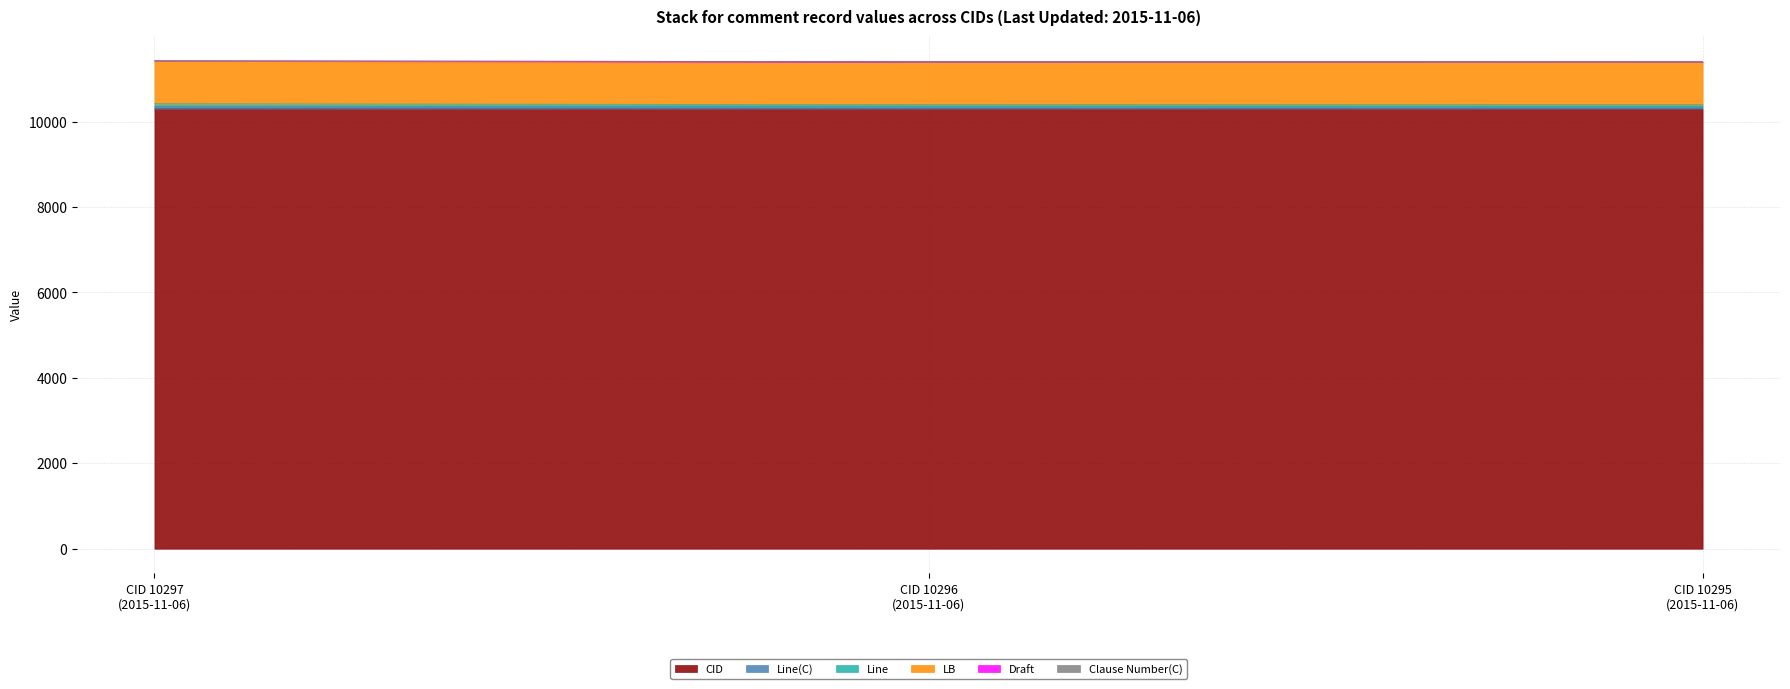

At which category is the sum across all series the highest?

CID 10297 (2015-11-06)